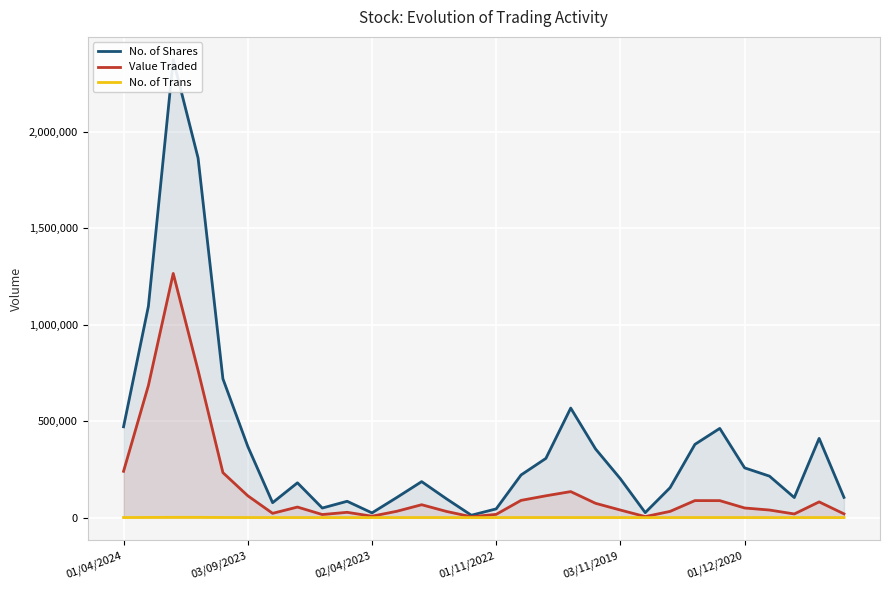

The value of Value Traded at 01/04/2024 is 369986. True or false?

False